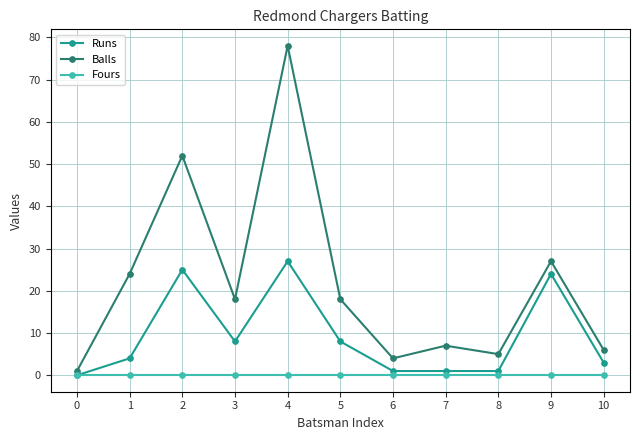

Which series has the largest range (max minus min)?

Balls